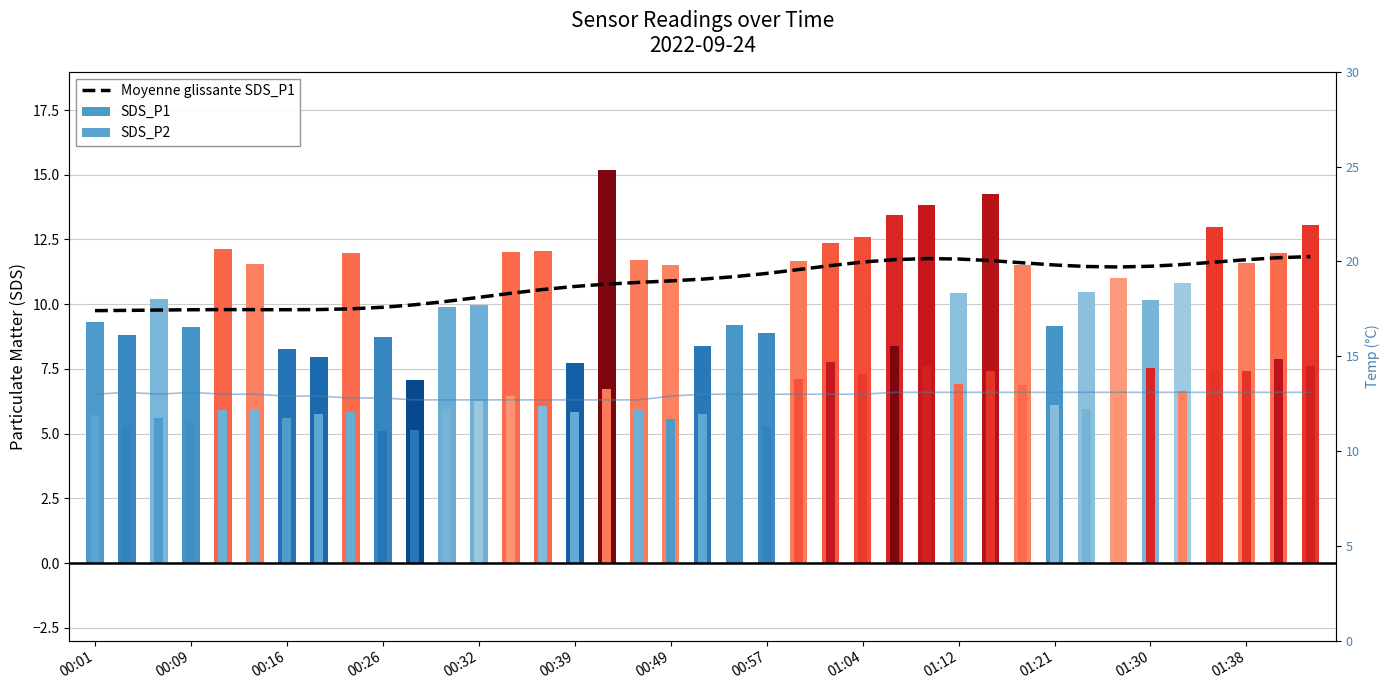

Which series has the largest total across all categories?

Temp (°C)